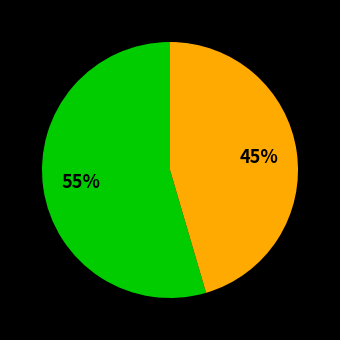

How many segments does this pie chart have?

2